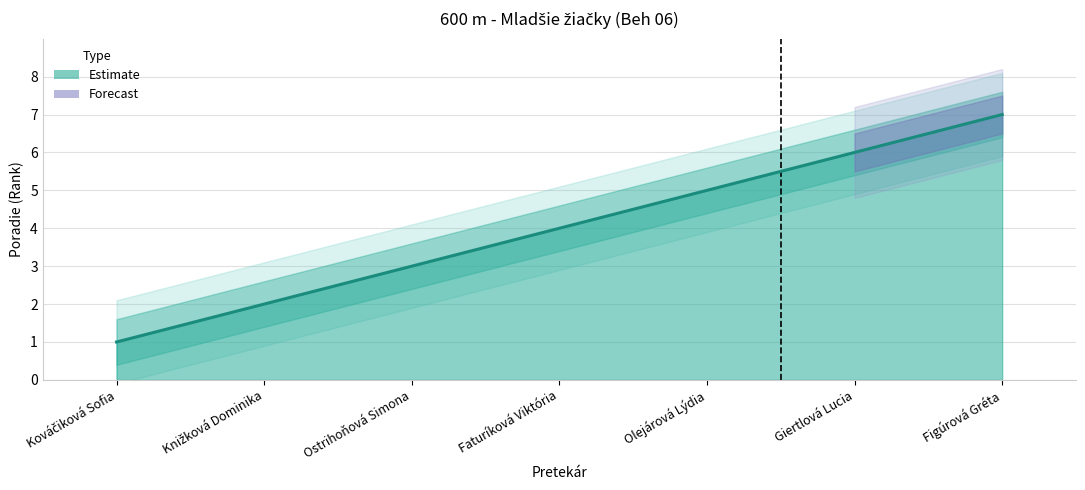

Is it true that the value at Faturíková Viktória is 5?

False